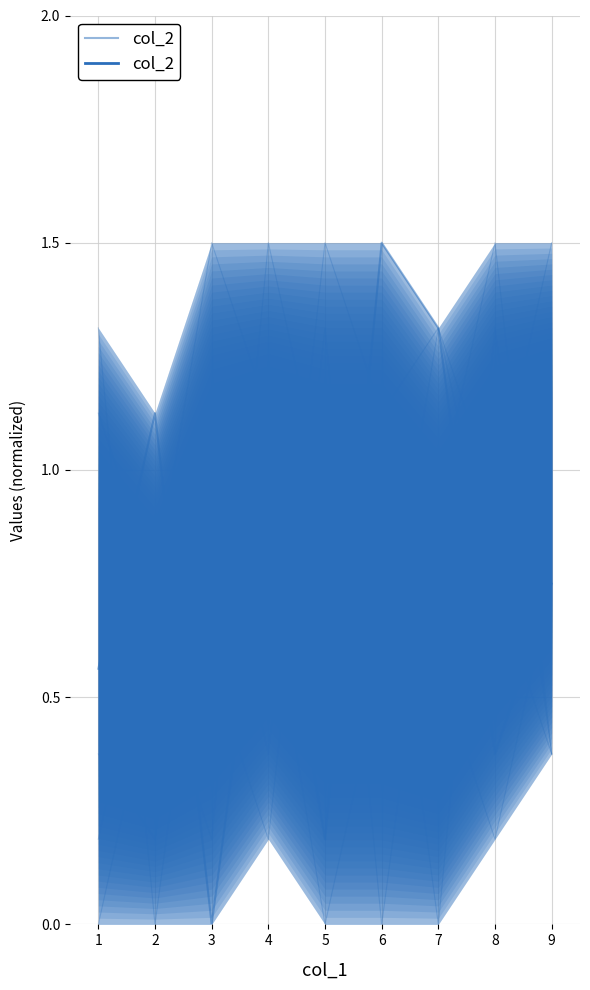

Which category has the highest value across all series?

5